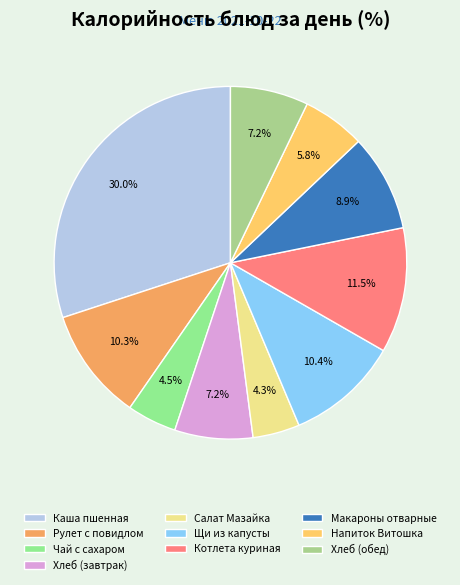

How many slices are in this pie chart?

10